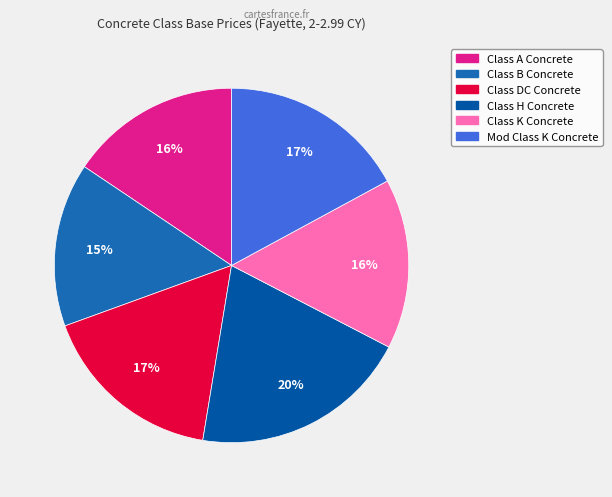

Combined, do Class H Concrete and Class B Concrete account for over 50%?

No